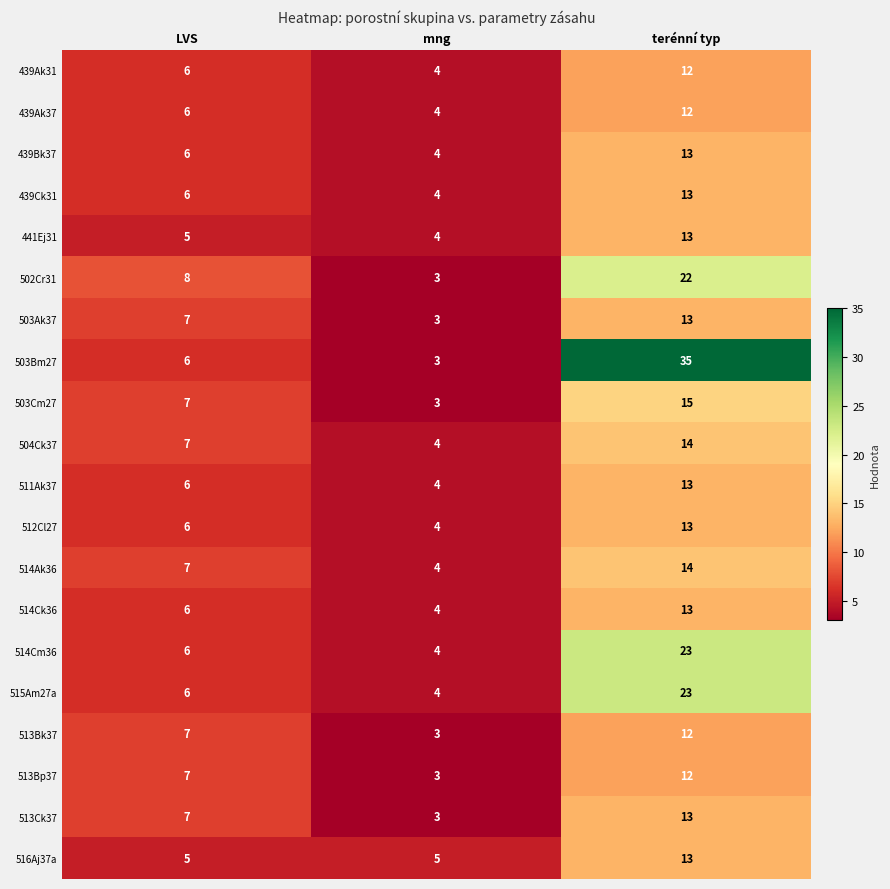

What is the total value across all series at mng?

74